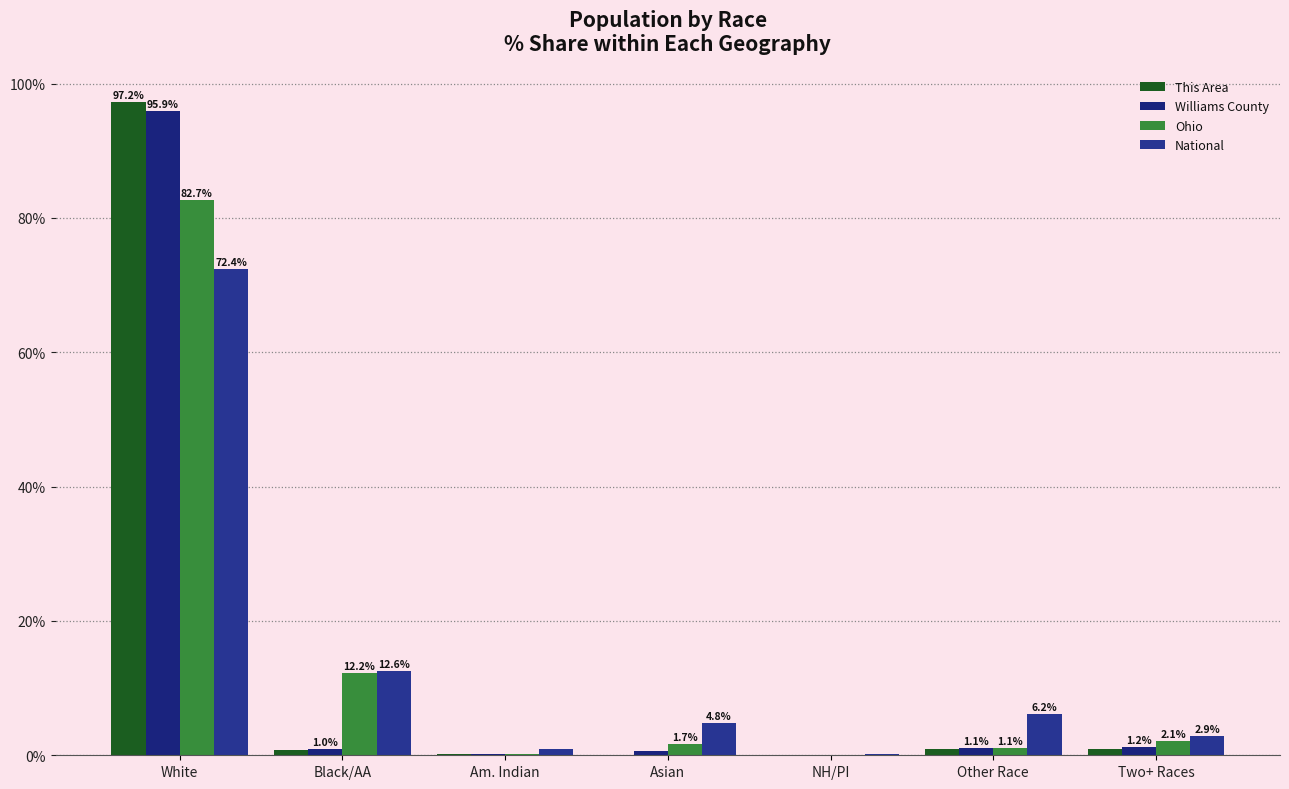

How many values in This Area are above zero?

6